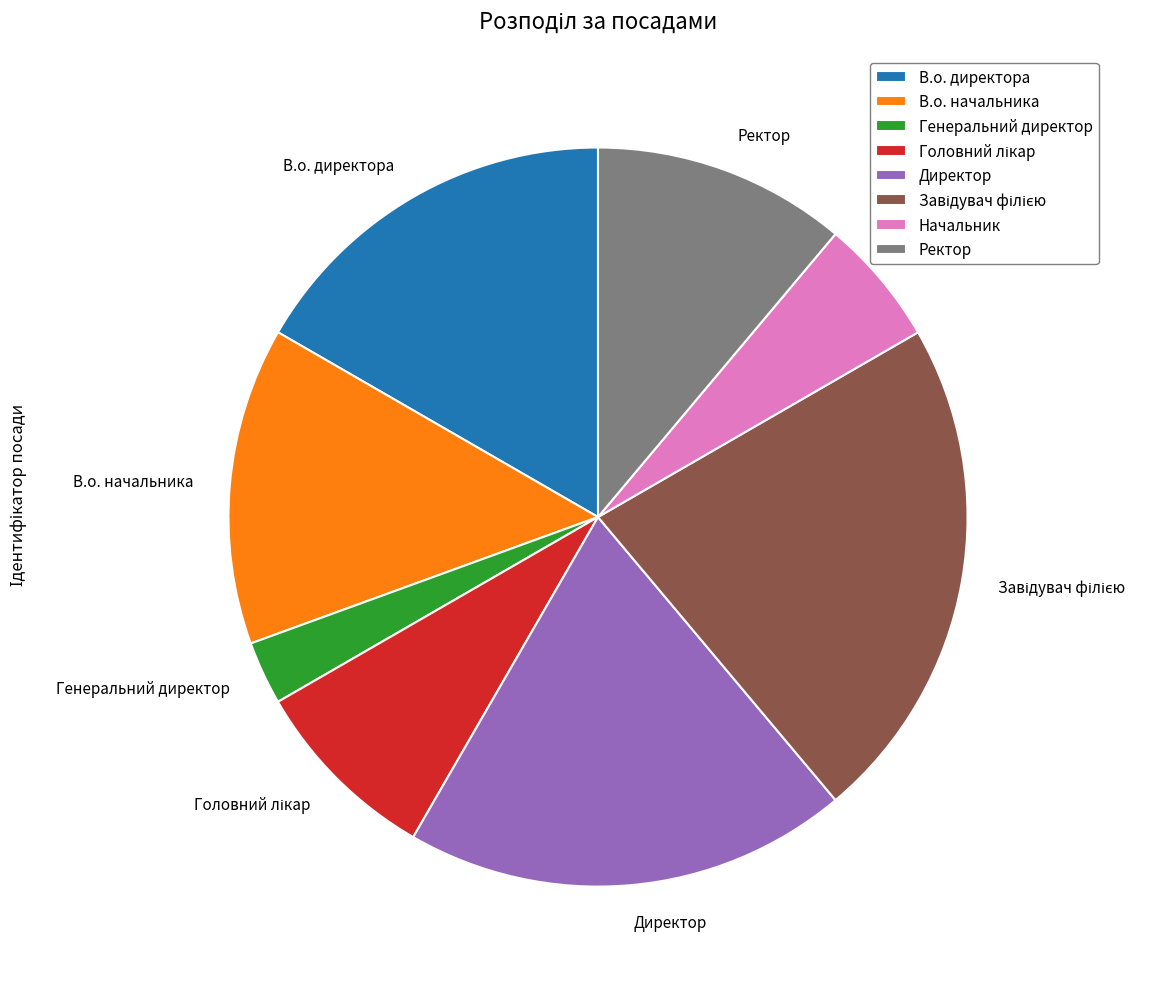

Which slice is the smallest?

Генеральний директор